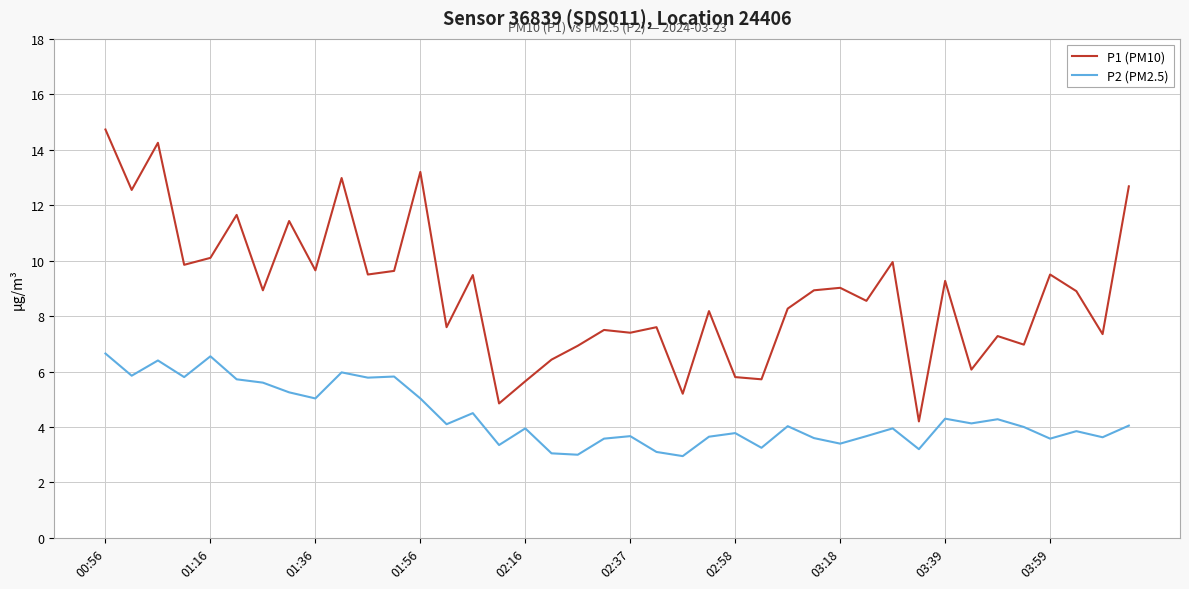

True or false: P2 (PM2.5) and P1 (PM10) cross at least once.

False